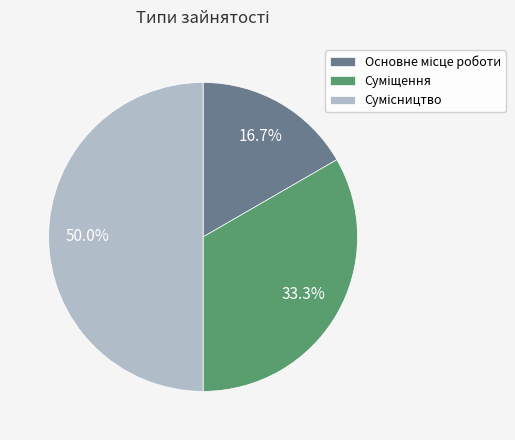

How many slices are in this pie chart?

3